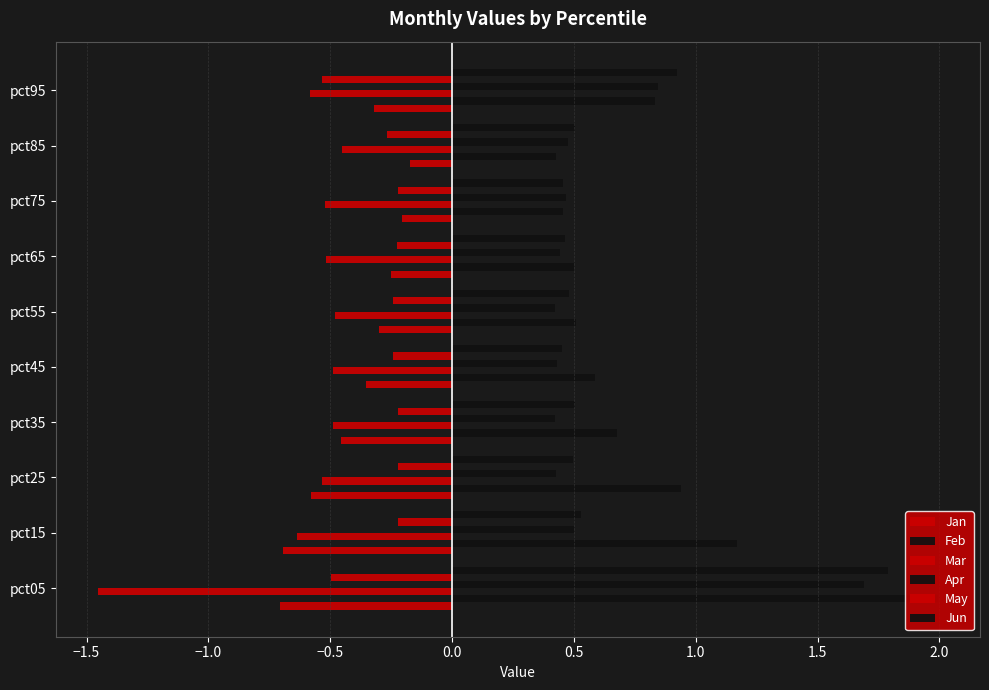

At how many categories does at least one series exceed 0?

10